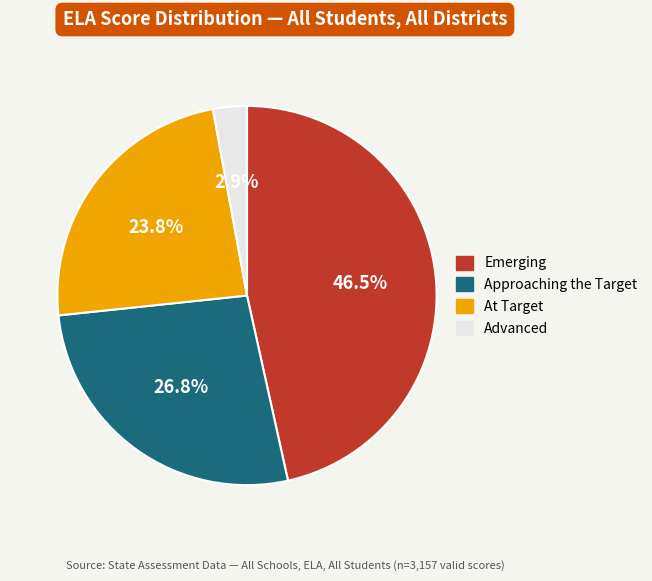

Which has a higher value, Approaching the Target or Emerging?

Emerging